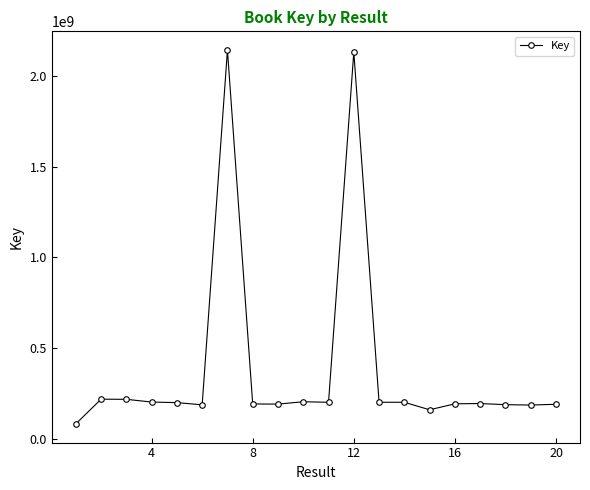

What is the difference between the maximum and minimum values?

2059282278